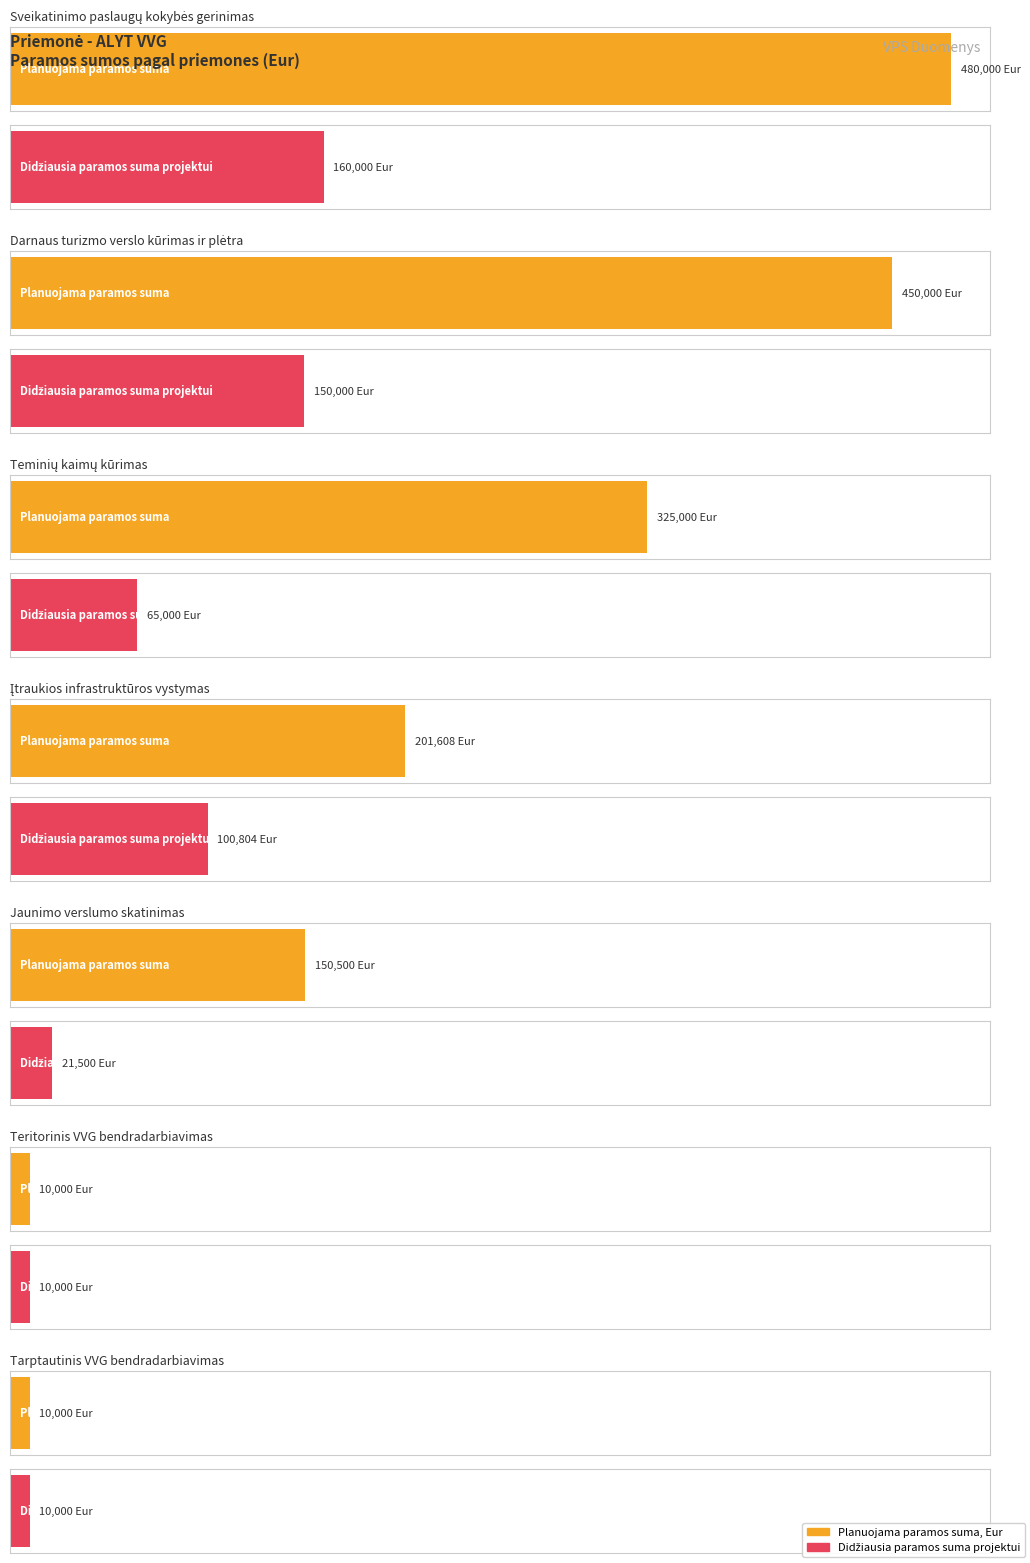

The Didžiausia paramos suma vietos projektui series shows 171422 at Įtraukios infrastruktūros vystymas. True or false?

False